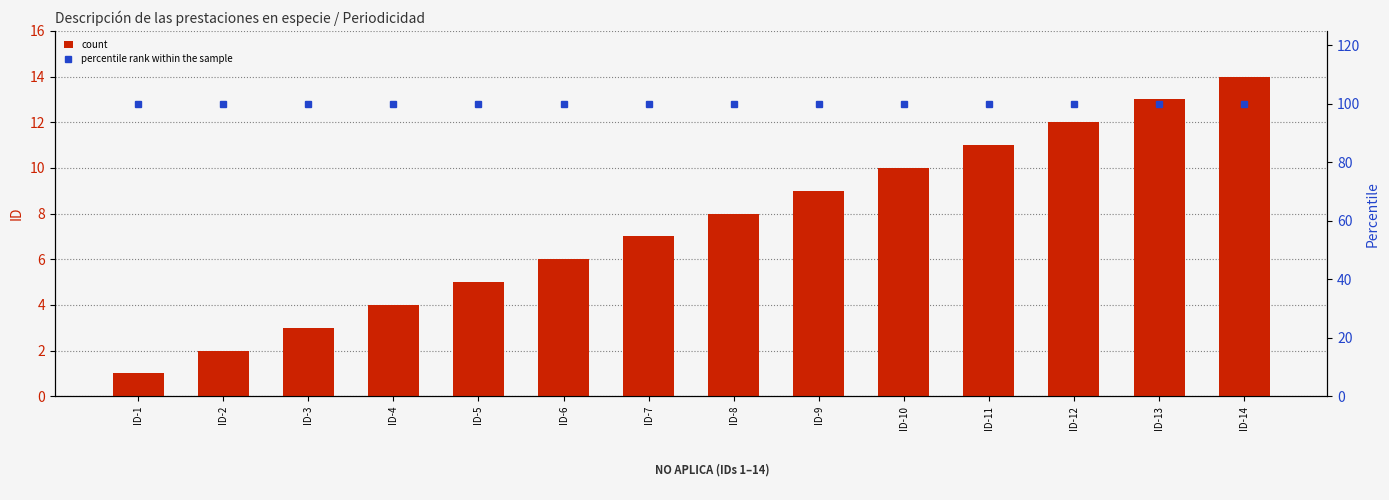

Which category has the lowest value across all series?

ID-1